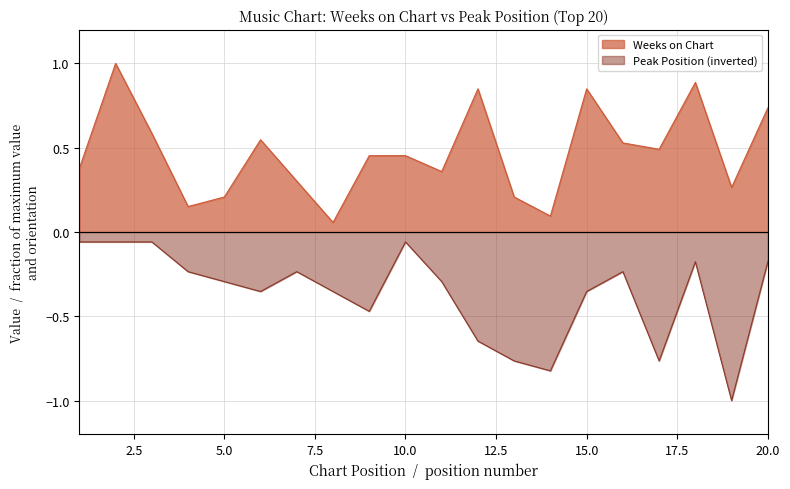

What is the maximum value shown in the chart?

1.0